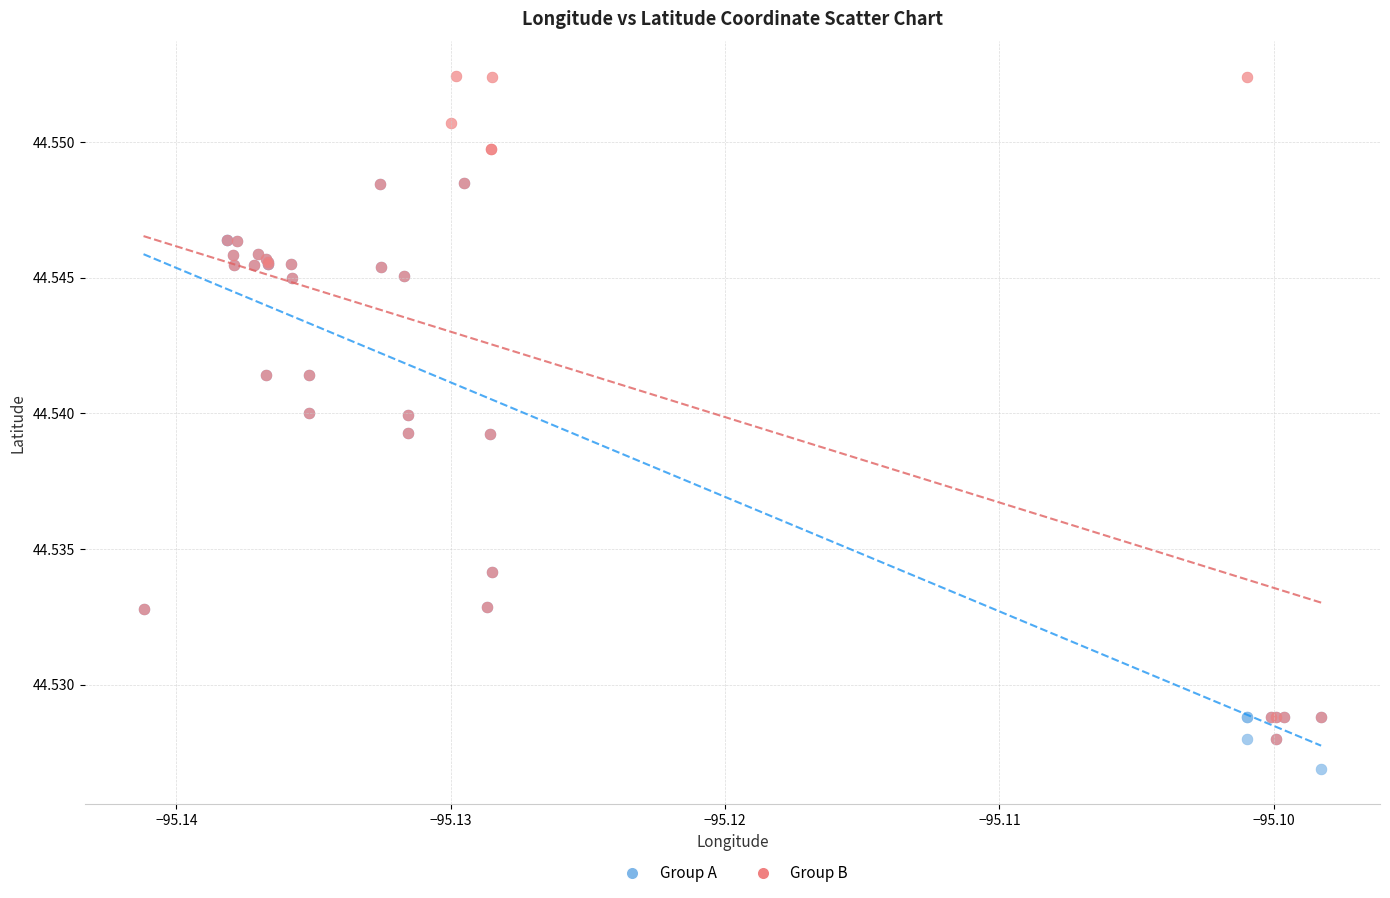

Which series has the largest Y range (max minus min)?

Group B